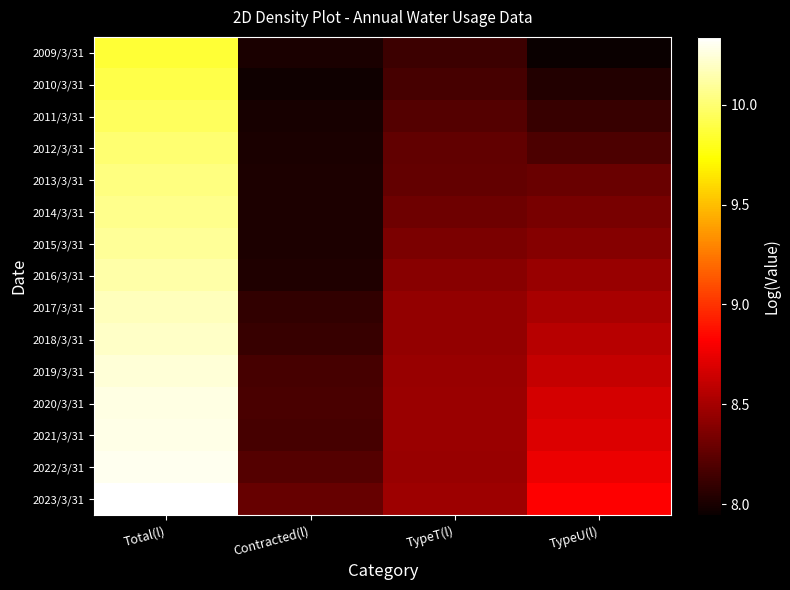

Reading left to right, extract all data points from this chart.

2009/3/31: Total(l)=9.9	Contracted(l)=8.0	TypeT(l)=8.1	TypeU(l)=7.9
2010/3/31: Total(l)=9.9	Contracted(l)=8.0	TypeT(l)=8.2	TypeU(l)=8.0
2011/3/31: Total(l)=10.0	Contracted(l)=8.0	TypeT(l)=8.2	TypeU(l)=8.1
2012/3/31: Total(l)=10.0	Contracted(l)=8.0	TypeT(l)=8.3	TypeU(l)=8.2
2013/3/31: Total(l)=10.0	Contracted(l)=8.0	TypeT(l)=8.3	TypeU(l)=8.3
2014/3/31: Total(l)=10.1	Contracted(l)=8.0	TypeT(l)=8.3	TypeU(l)=8.3
2015/3/31: Total(l)=10.1	Contracted(l)=8.0	TypeT(l)=8.3	TypeU(l)=8.4
2016/3/31: Total(l)=10.1	Contracted(l)=8.0	TypeT(l)=8.4	TypeU(l)=8.5
2017/3/31: Total(l)=10.2	Contracted(l)=8.1	TypeT(l)=8.4	TypeU(l)=8.5
2018/3/31: Total(l)=10.2	Contracted(l)=8.1	TypeT(l)=8.4	TypeU(l)=8.6
2019/3/31: Total(l)=10.2	Contracted(l)=8.2	TypeT(l)=8.5	TypeU(l)=8.6
2020/3/31: Total(l)=10.3	Contracted(l)=8.2	TypeT(l)=8.5	TypeU(l)=8.7
2021/3/31: Total(l)=10.3	Contracted(l)=8.2	TypeT(l)=8.5	TypeU(l)=8.7
2022/3/31: Total(l)=10.3	Contracted(l)=8.2	TypeT(l)=8.5	TypeU(l)=8.8
2023/3/31: Total(l)=10.3	Contracted(l)=8.3	TypeT(l)=8.5	TypeU(l)=8.8